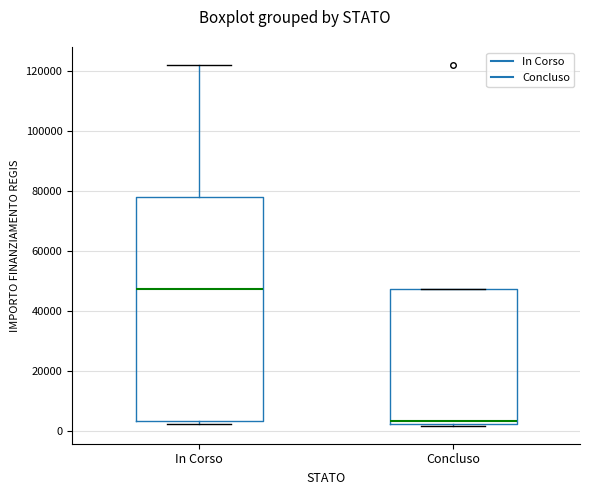

Which box's median line is the highest?

In Corso